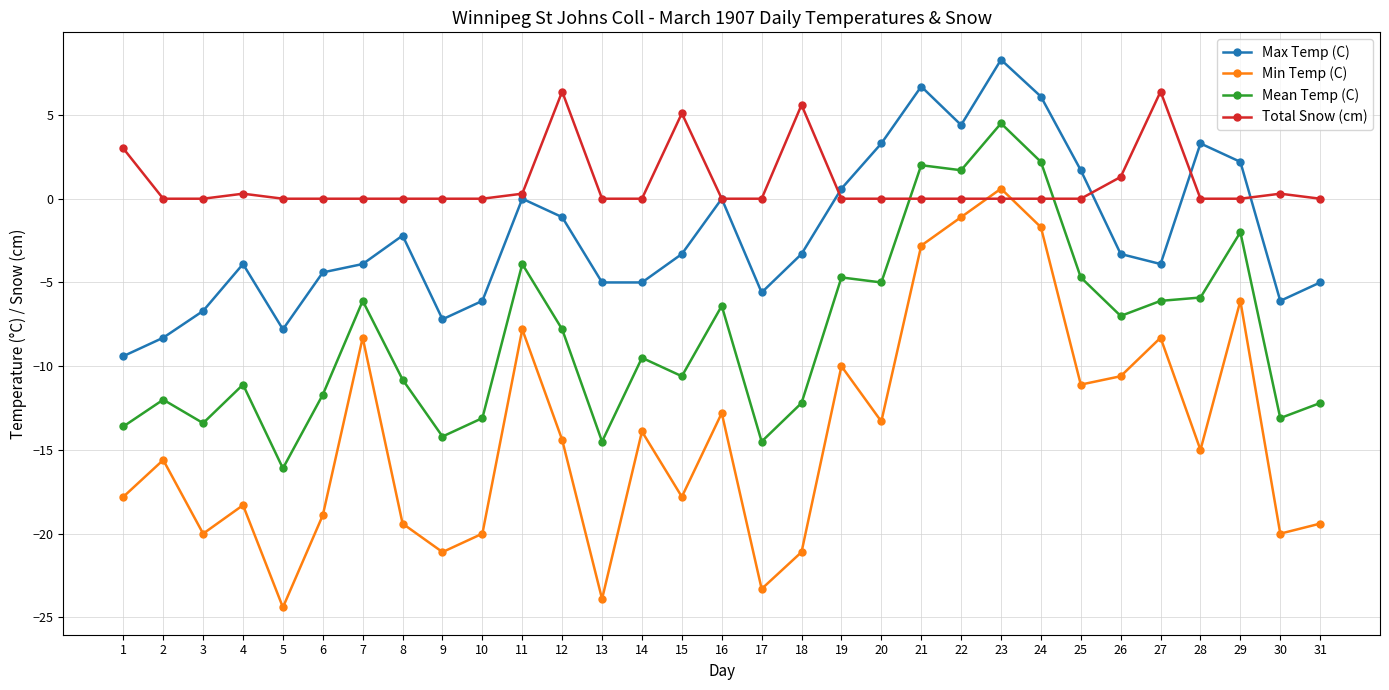

Reading left to right, transcribe all the data shown in this chart.

Max Temp (C): 1=-9.4	2=-8.3	3=-6.7	4=-3.9	5=-7.8	6=-4.4	7=-3.9	8=-2.2	9=-7.2	10=-6.1	11=0.0	12=-1.1	13=-5.0	14=-5.0	15=-3.3	16=0.0	17=-5.6	18=-3.3	19=0.6	20=3.3	21=6.7	22=4.4	23=8.3	24=6.1	25=1.7	26=-3.3	27=-3.9	28=3.3	29=2.2	30=-6.1	31=-5.0
Min Temp (C): 1=-17.8	2=-15.6	3=-20.0	4=-18.3	5=-24.4	6=-18.9	7=-8.3	8=-19.4	9=-21.1	10=-20.0	11=-7.8	12=-14.4	13=-23.9	14=-13.9	15=-17.8	16=-12.8	17=-23.3	18=-21.1	19=-10.0	20=-13.3	21=-2.8	22=-1.1	23=0.6	24=-1.7	25=-11.1	26=-10.6	27=-8.3	28=-15.0	29=-6.1	30=-20.0	31=-19.4
Mean Temp (C): 1=-13.6	2=-12.0	3=-13.4	4=-11.1	5=-16.1	6=-11.7	7=-6.1	8=-10.8	9=-14.2	10=-13.1	11=-3.9	12=-7.8	13=-14.5	14=-9.5	15=-10.6	16=-6.4	17=-14.5	18=-12.2	19=-4.7	20=-5.0	21=2.0	22=1.7	23=4.5	24=2.2	25=-4.7	26=-7.0	27=-6.1	28=-5.9	29=-2.0	30=-13.1	31=-12.2
Total Snow (cm): 1=3.0	2=0.0	3=0.0	4=0.3	5=0.0	6=0.0	7=0.0	8=0.0	9=0.0	10=0.0	11=0.3	12=6.4	13=0.0	14=0.0	15=5.1	16=0.0	17=0.0	18=5.6	19=0.0	20=0.0	21=0.0	22=0.0	23=0.0	24=0.0	25=0.0	26=1.3	27=6.4	28=0.0	29=0.0	30=0.3	31=0.0